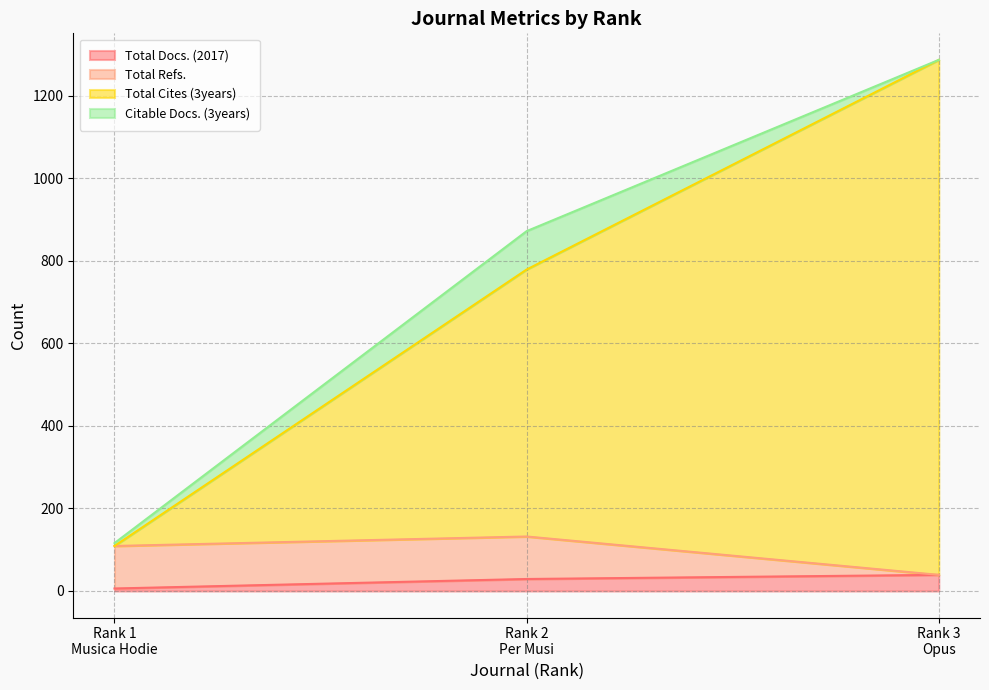

What is the highest value of the Total Docs. (2017) series?

39